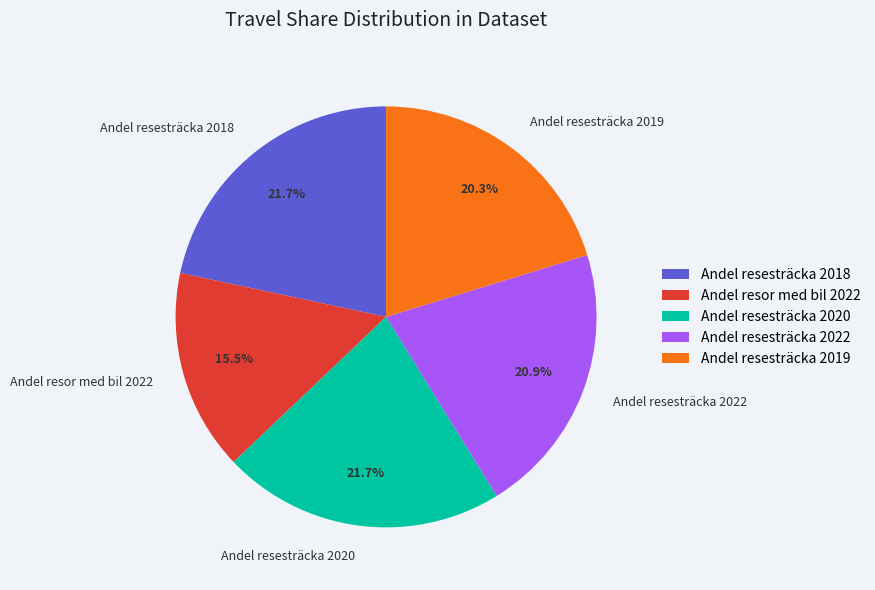

How many segments does this pie chart have?

5